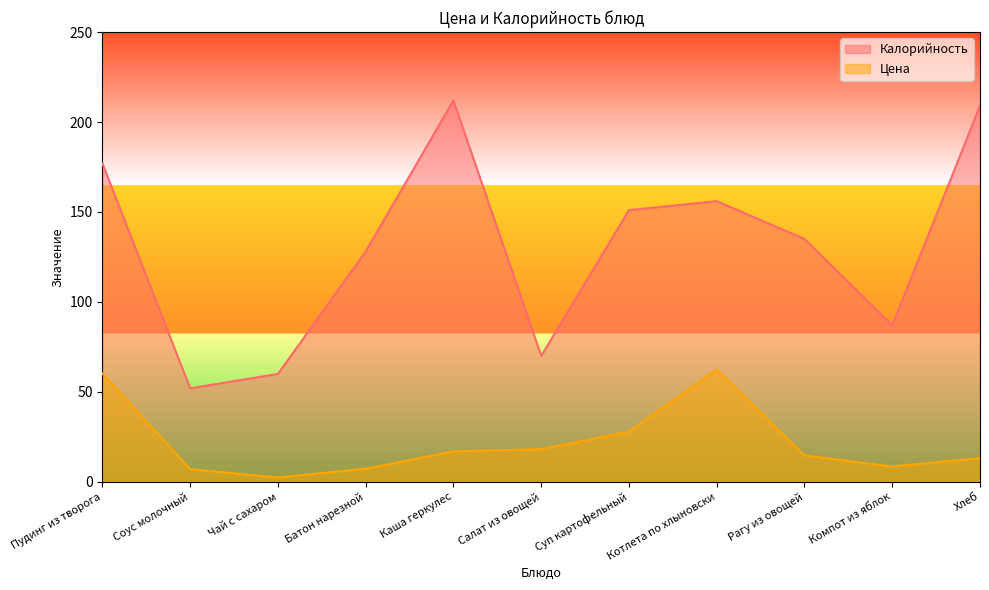

Which category has the lowest value across all series?

Чай с сахаром